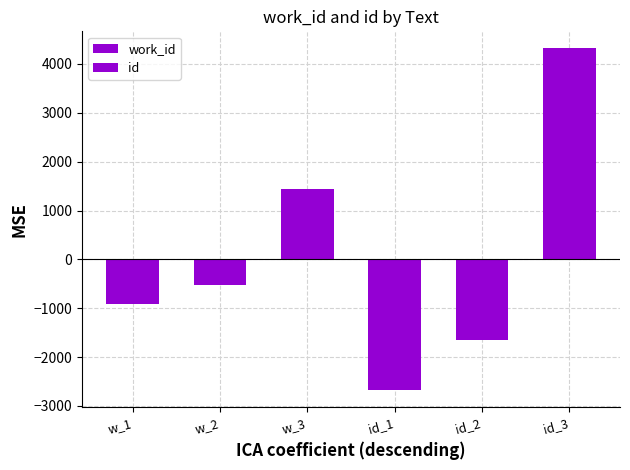

Which series changed the most between w_1 and w_3?

id